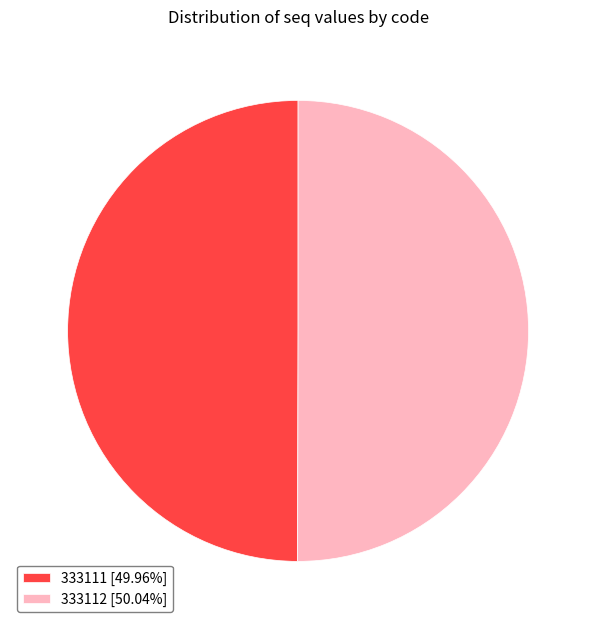

Is it true that 333111 is 50% of the pie?

True